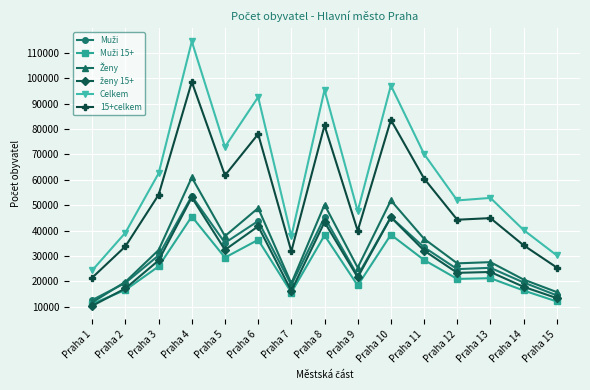

Does the chart display data point markers on the line(s)?

Yes